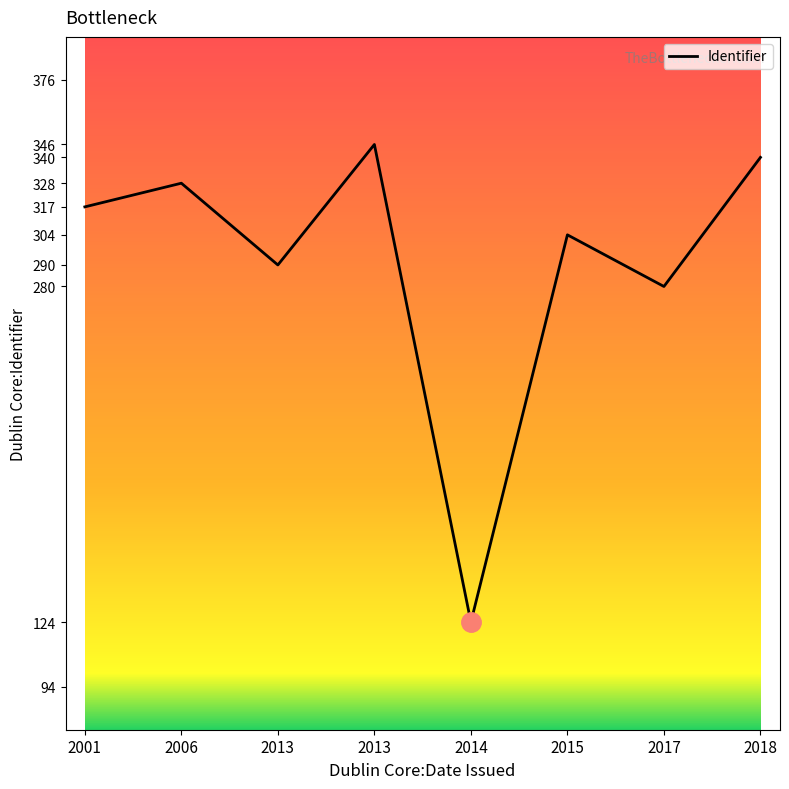

Does the chart have visible grid lines?

No